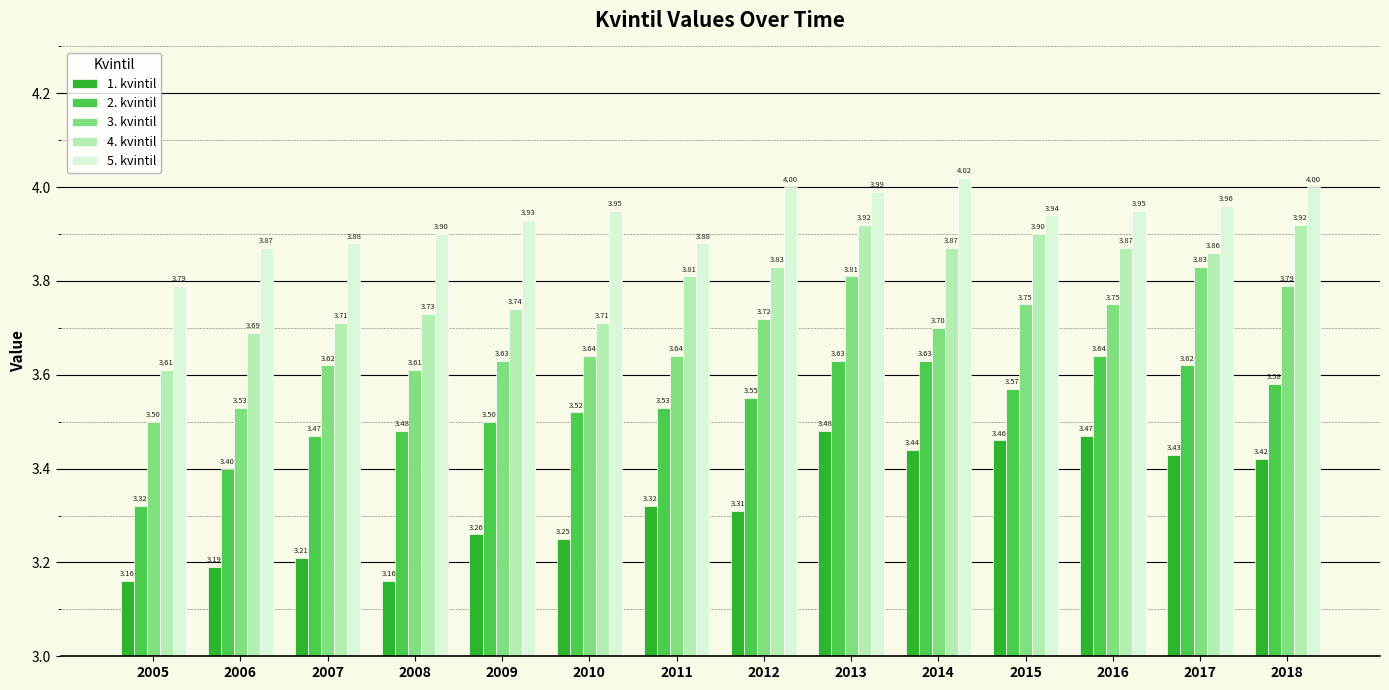

How many series are shown in this chart?

5